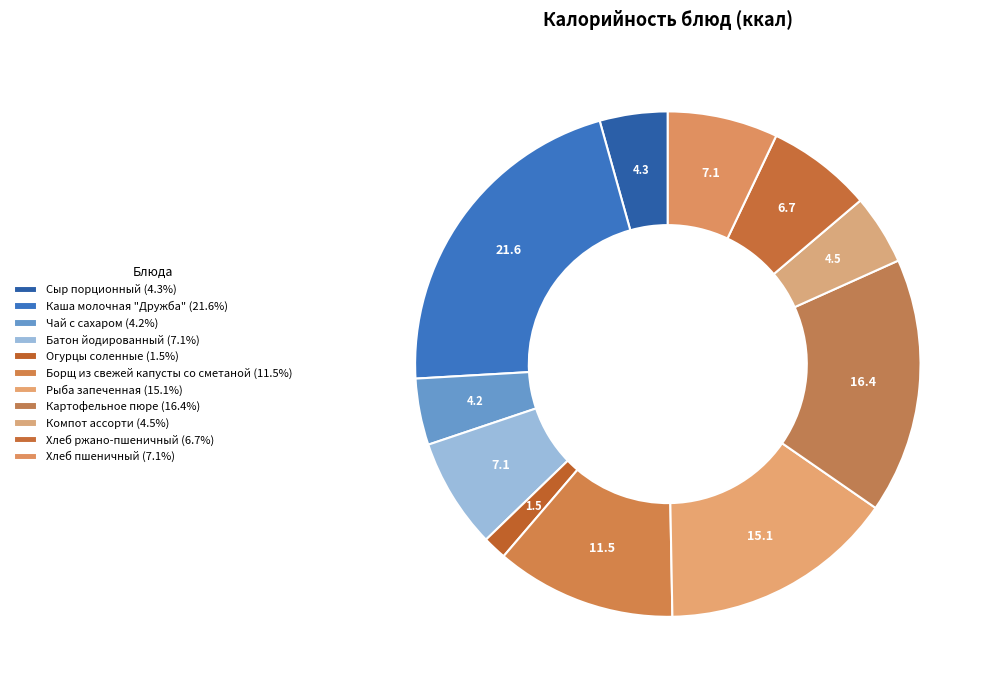

Rank the categories by value from highest to lowest.

Каша молочная "Дружба", Картофельное пюре, Рыба запеченная, Борщ из свежей капусты со сметаной, Батон йодированный, Хлеб пшеничный, Хлеб ржано-пшеничный, Компот ассорти, Сыр порционный, Чай с сахаром, Огурцы соленные